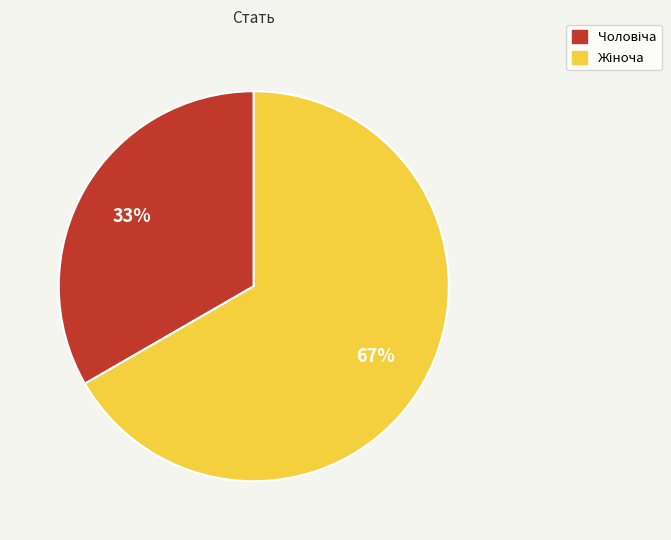

To the nearest percent, what is the average slice percentage?

50%